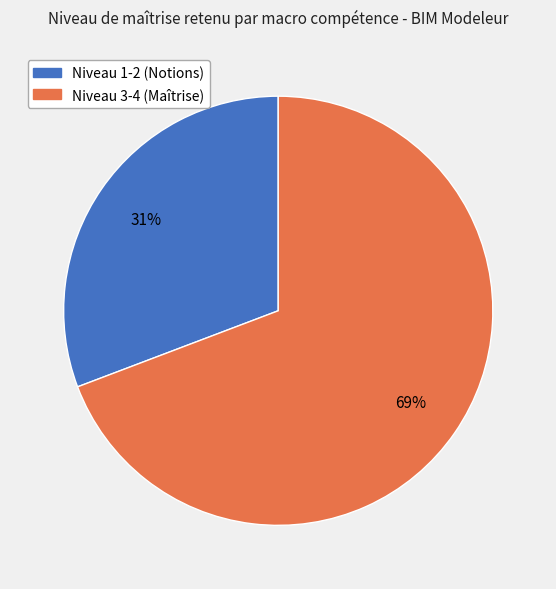

What percentage is the Niveau 3-4 (Maîtrise) slice, to the nearest percent?

69%